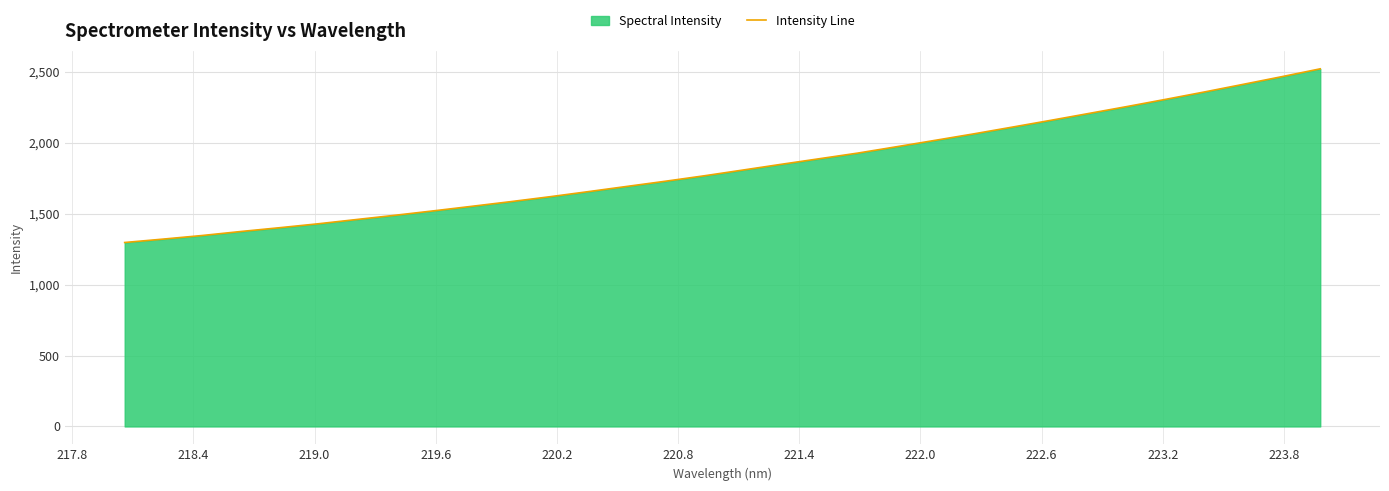

What is the maximum value shown in the chart?

2521.9